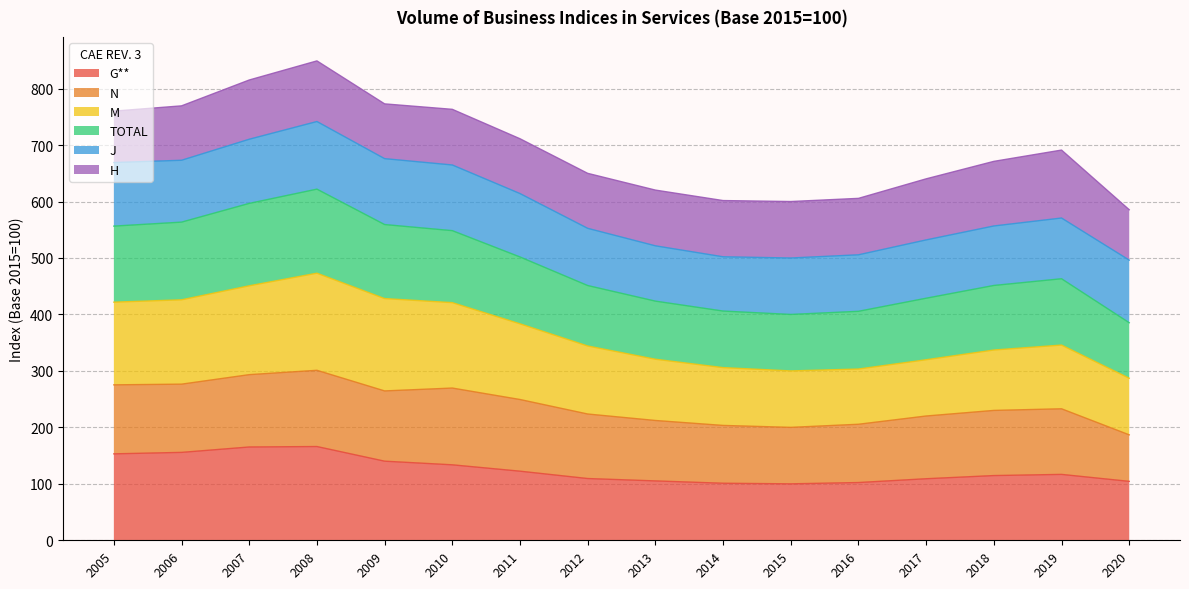

The value of G** at 2013 is 63.4. True or false?

False